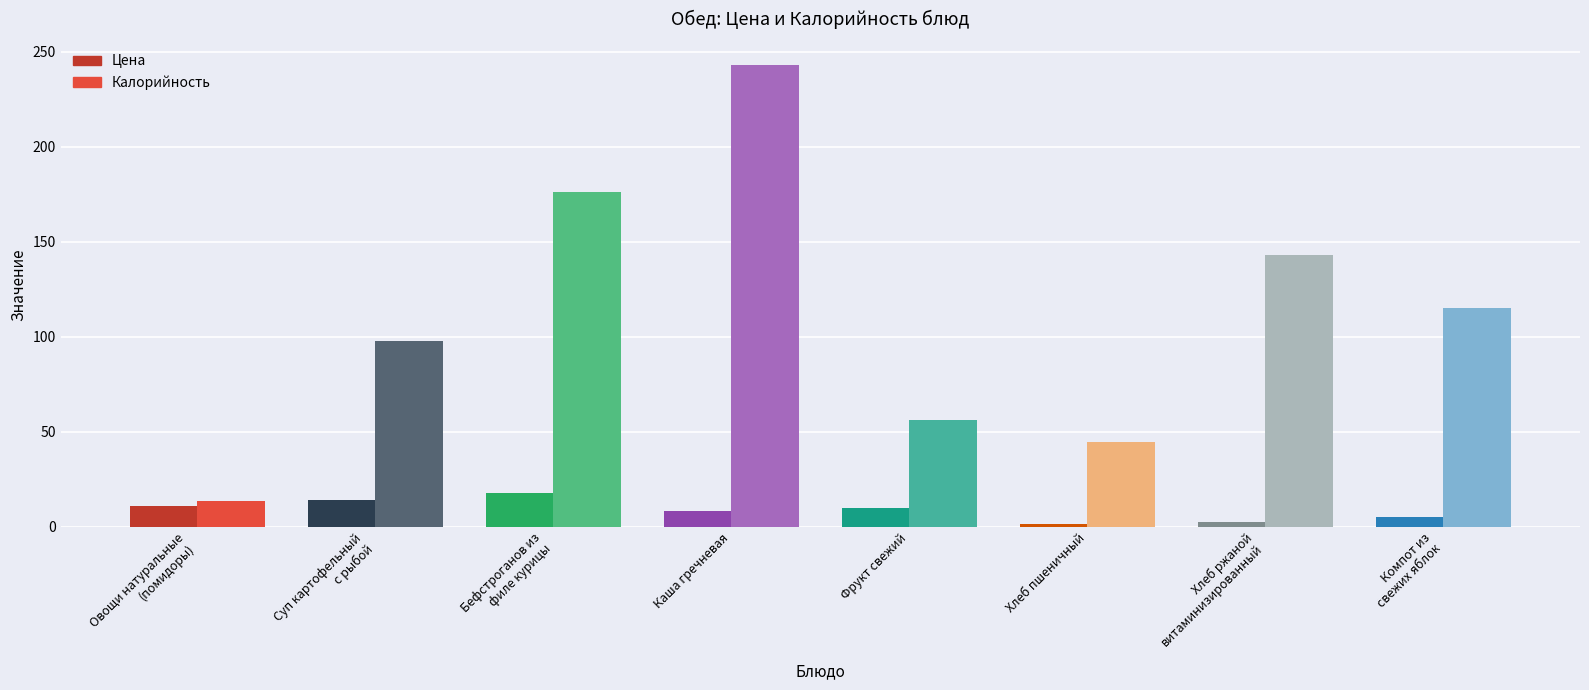

Count the number of data series in this chart.

2